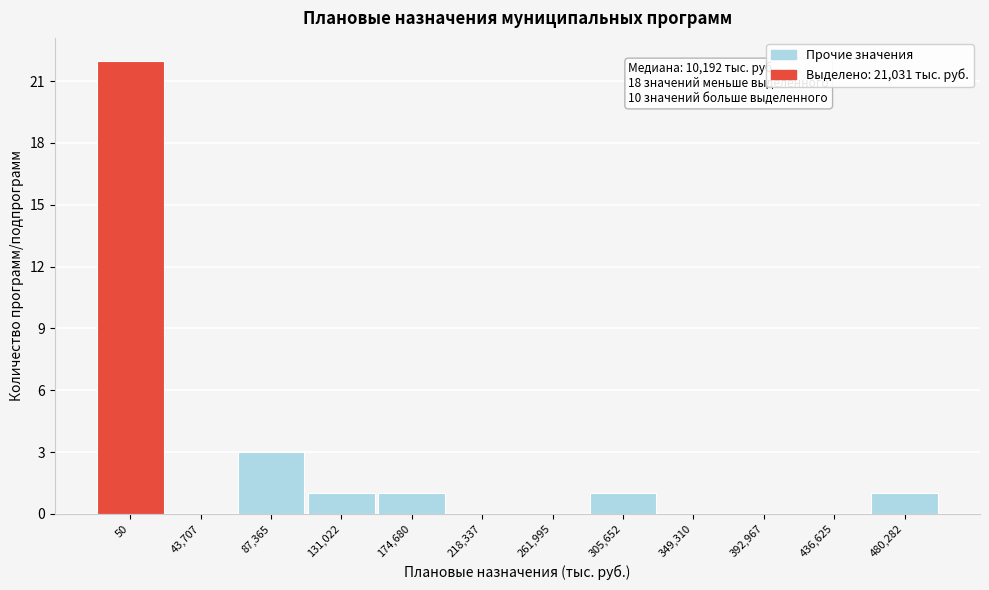

Reading right to left, list all the values displayed in this chart.

480,282=1	436,625=0	392,967=0	349,310=0	305,652=1	261,995=0	218,337=0	174,680=1	131,022=1	87,365=3	43,707=0	50=22